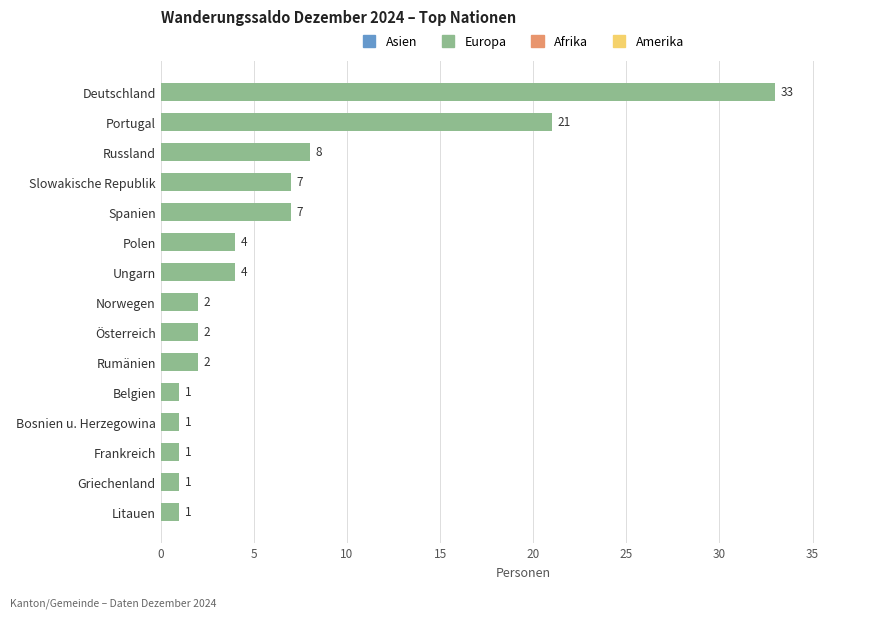

The chart shows a value of 2 at Österreich. True or false?

True